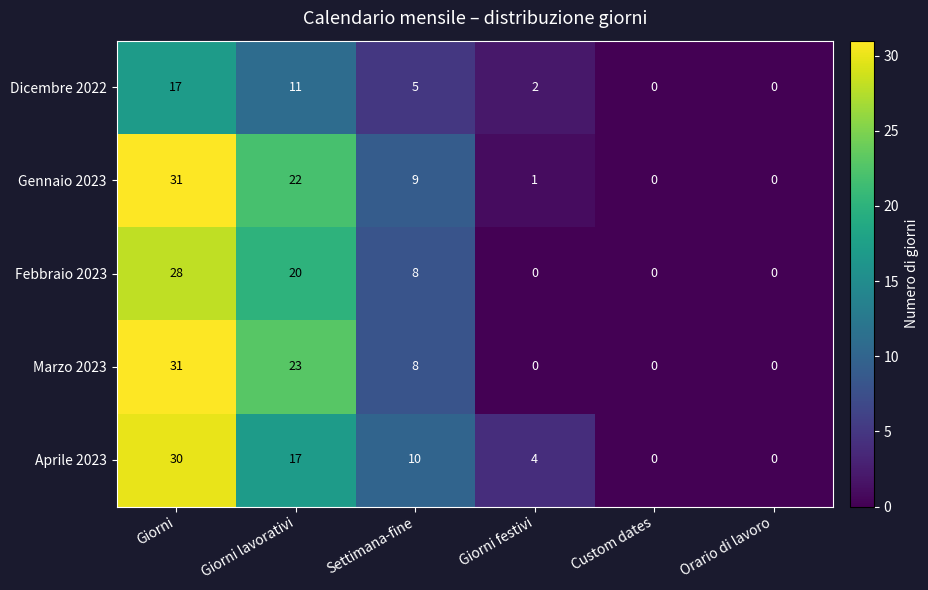

What is the difference between the highest and lowest values at Giorni?

14